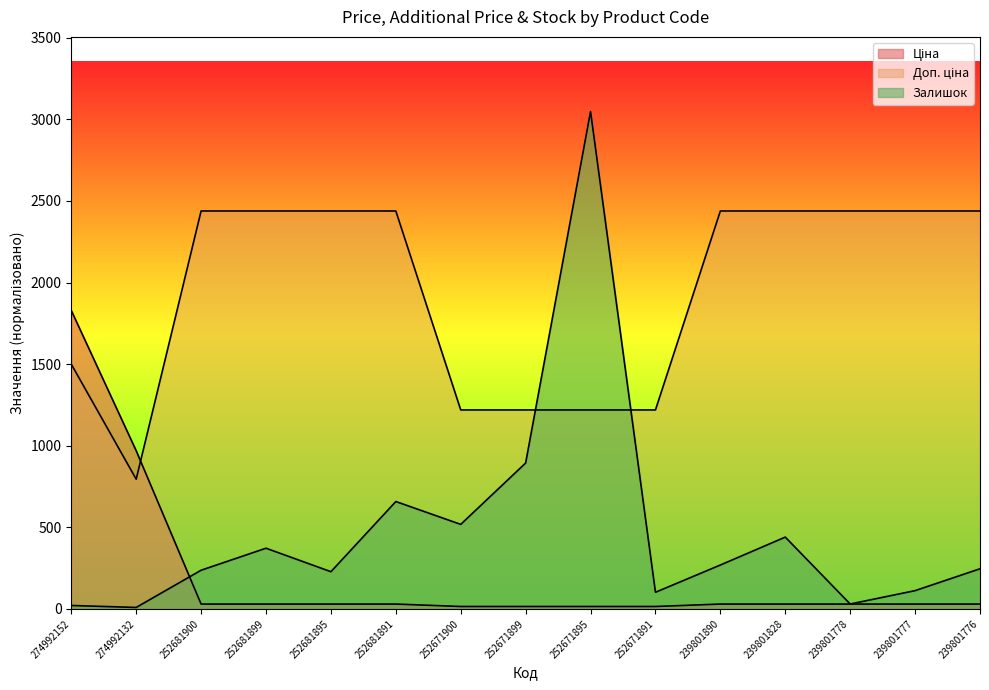

Which series ends up on top after the final intersection of Ціна and Доп. ціна?

Доп. ціна